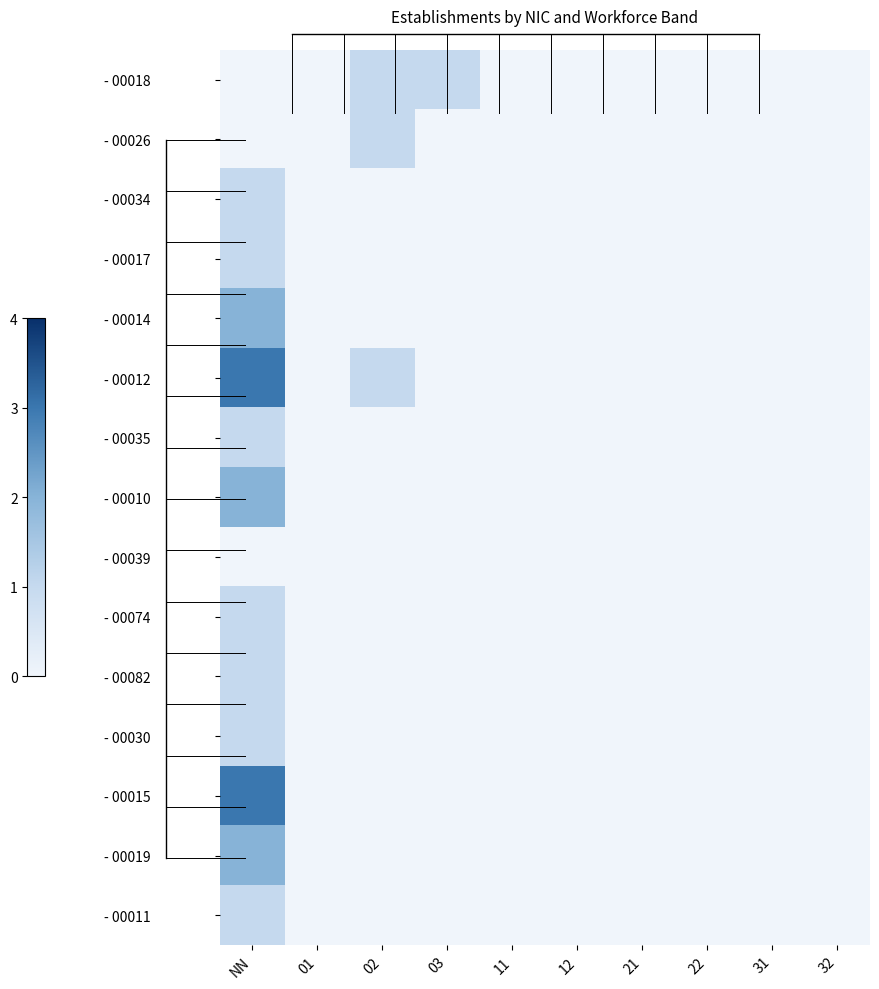

Between 12 and 32, which is larger?

12